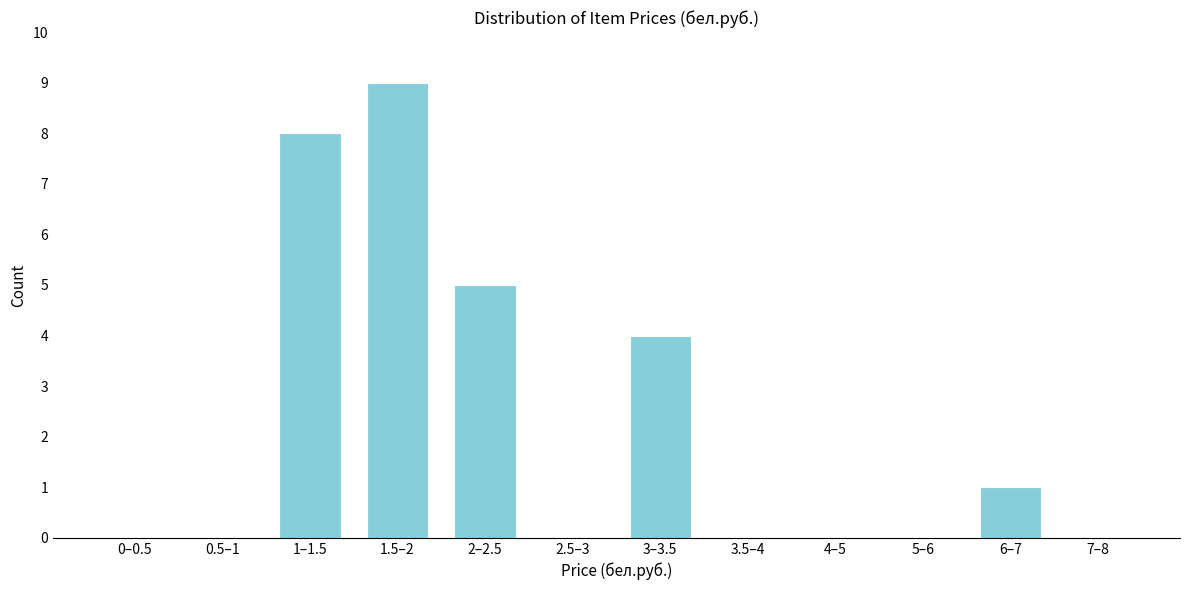

Reading right to left, extract all data points from this chart.

7–8=0	6–7=1	5–6=0	4–5=0	3.5–4=0	3–3.5=4	2.5–3=0	2–2.5=5	1.5–2=9	1–1.5=8	0.5–1=0	0–0.5=0